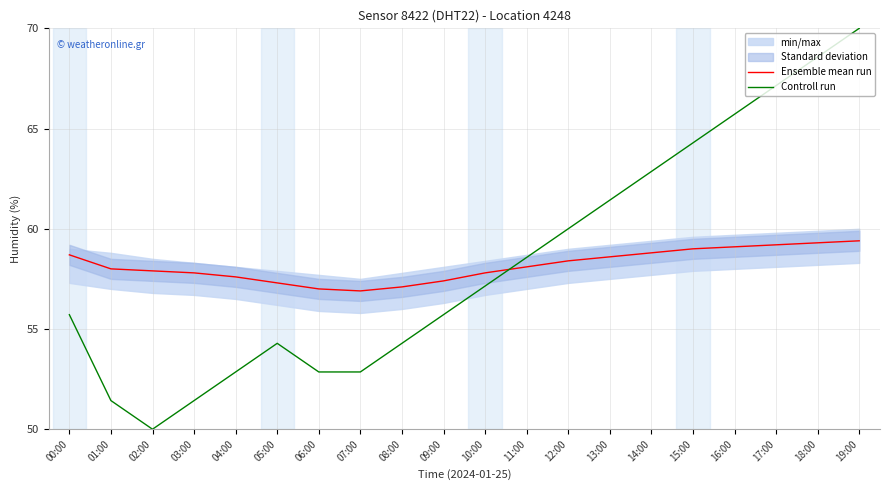

The Controll run series shows 67.4 at 02:00. True or false?

False